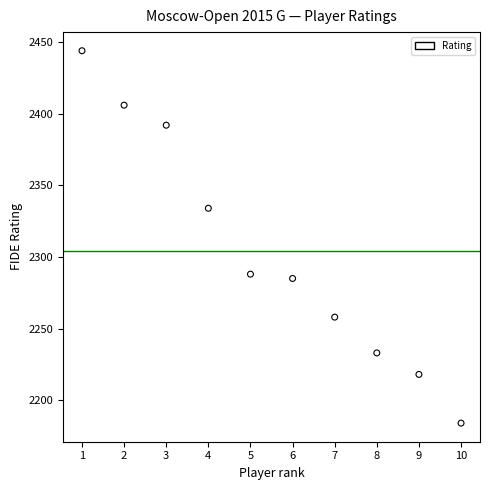

What Y value in the scatter plot is closest to 2314?

2334